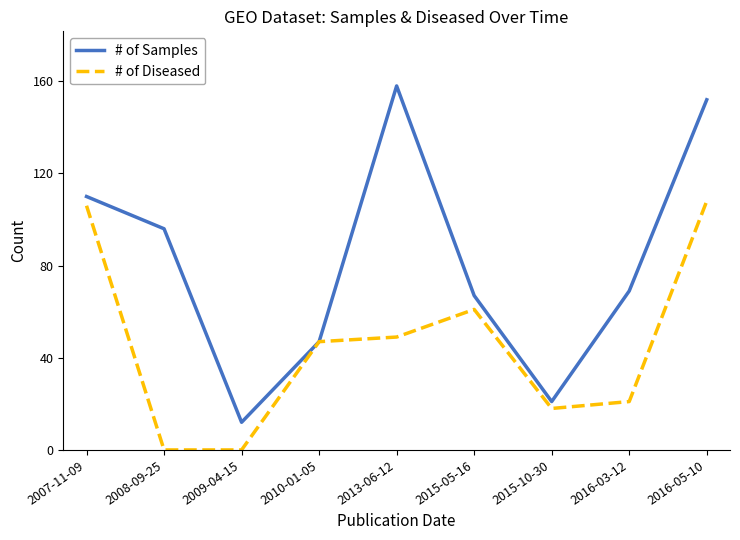

What is the difference between the maximum and minimum values in the # of Diseased series?

108